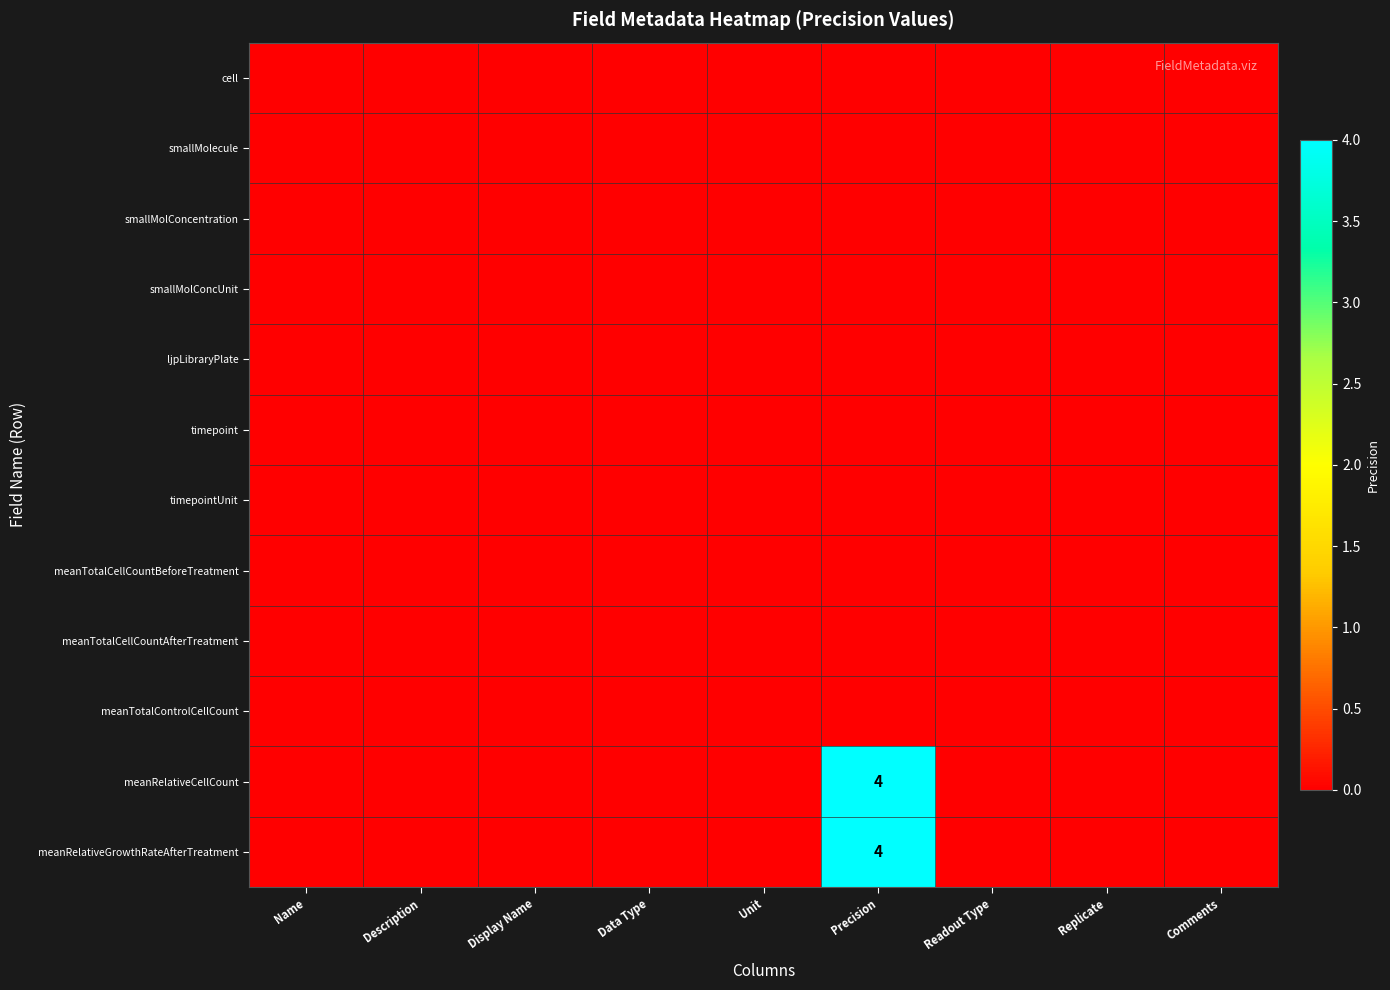

List the series in order of their peak value, highest first.

meanRelativeCellCount, meanRelativeGrowthRateAfterTreatment, cell, smallMolecule, smallMolConcentration, smallMolConcUnit, ljpLibraryPlate, timepoint, timepointUnit, meanTotalCellCountBeforeTreatment, meanTotalCellCountAfterTreatment, meanTotalControlCellCount